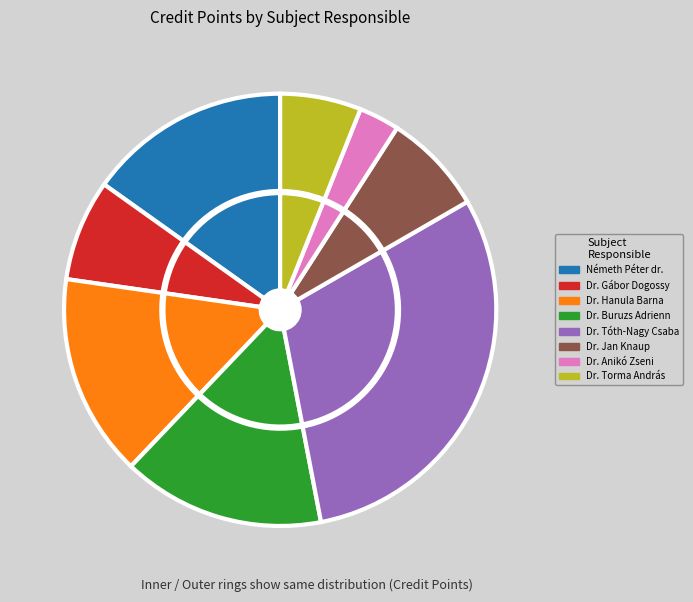

To the nearest percent, what is the average slice percentage?

12%